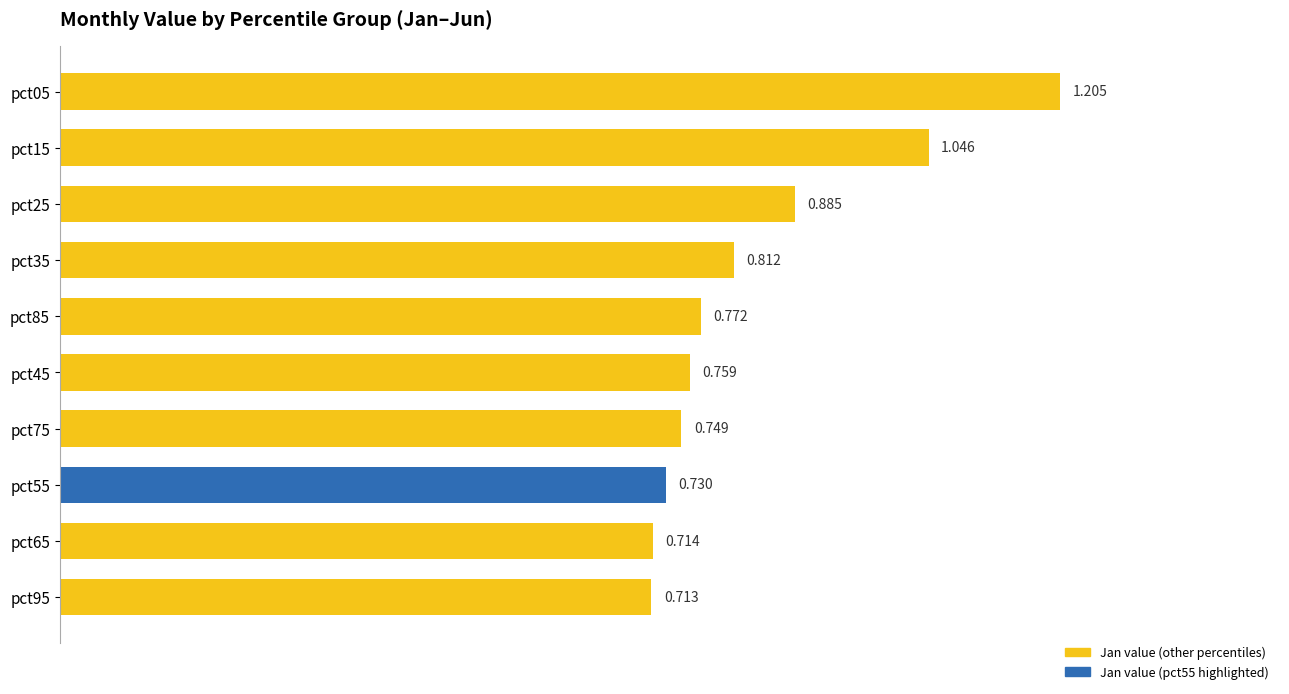

Does the chart contain any negative values?

No